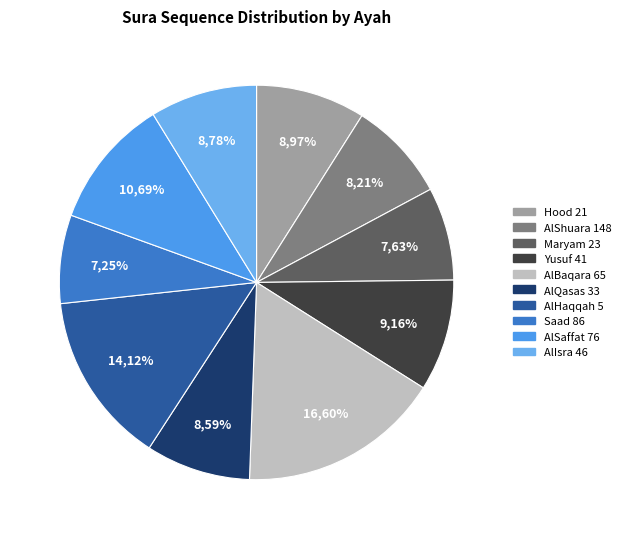

Which category has the biggest portion of the pie?

Surat AlBaqara Ayah 65